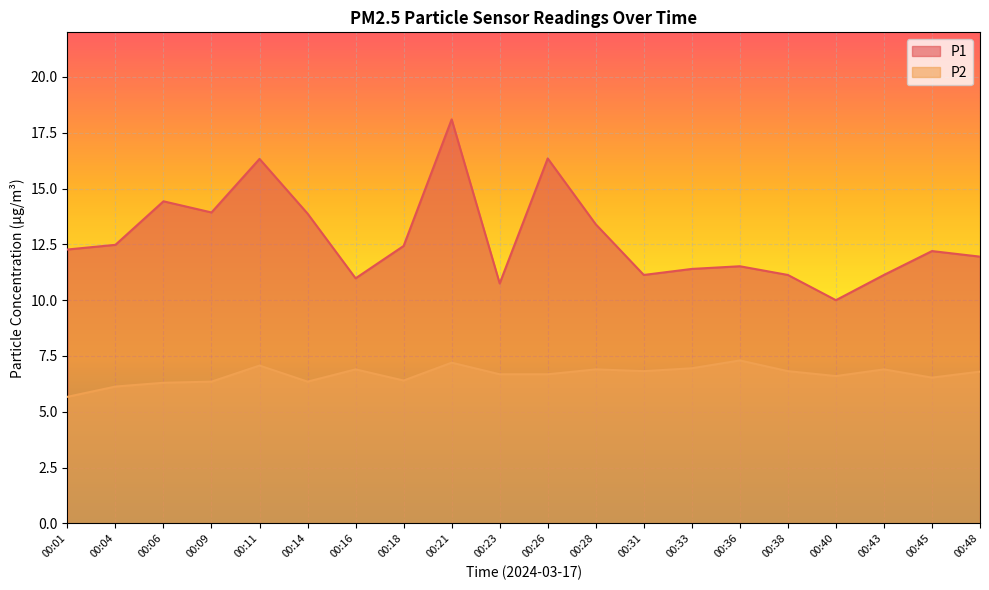

Rank the series by their average value, from lowest to highest.

P2, P1